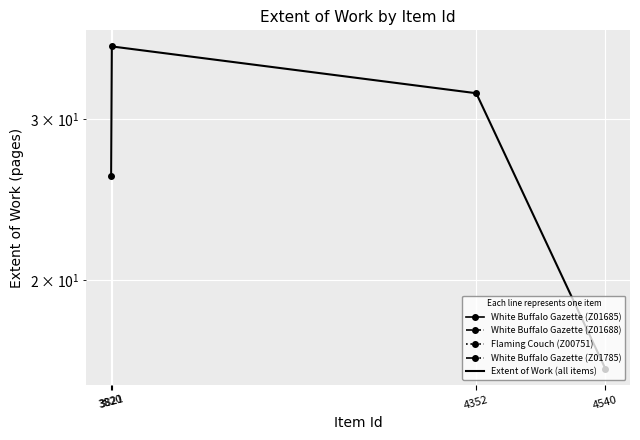

The value at 3821 is 20. True or false?

False